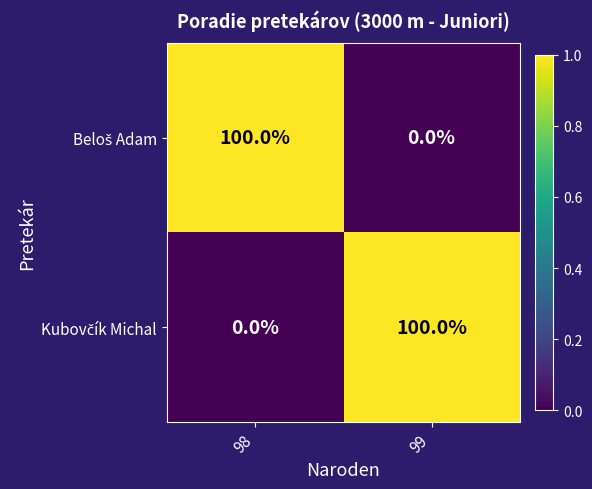

What is the spread (max minus min) of values at 98?

100